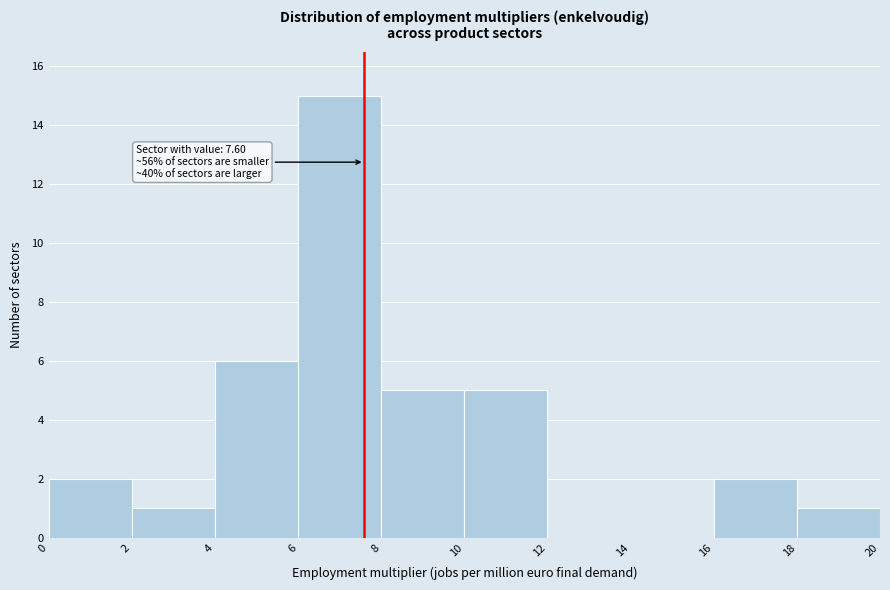

Over which range of the x-axis is the bar tallest?

6 to 8